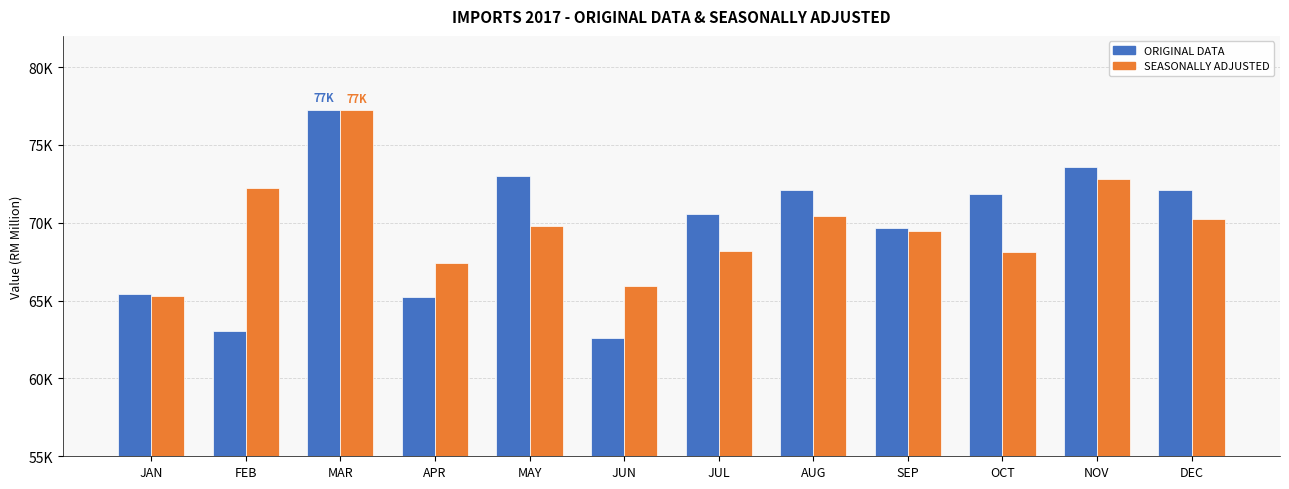

At which category is the sum across all series the highest?

MAR